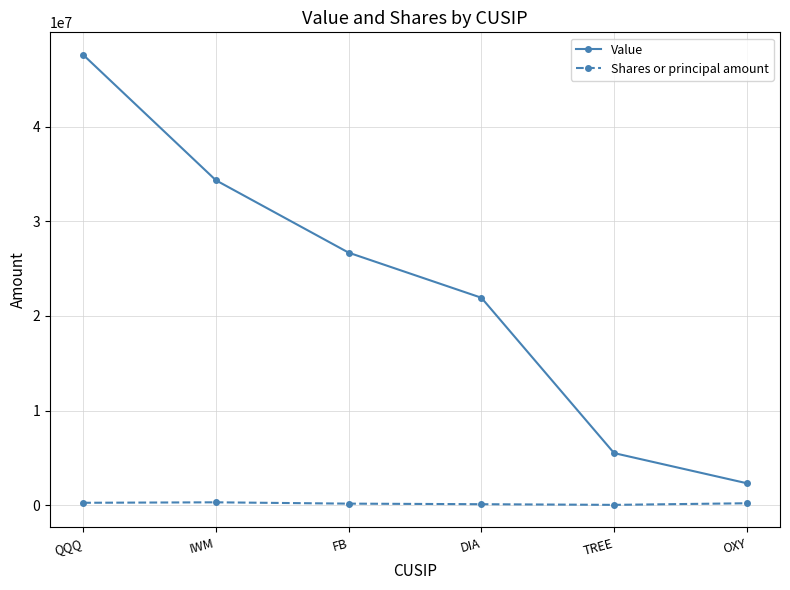

How many series are shown in this chart?

2